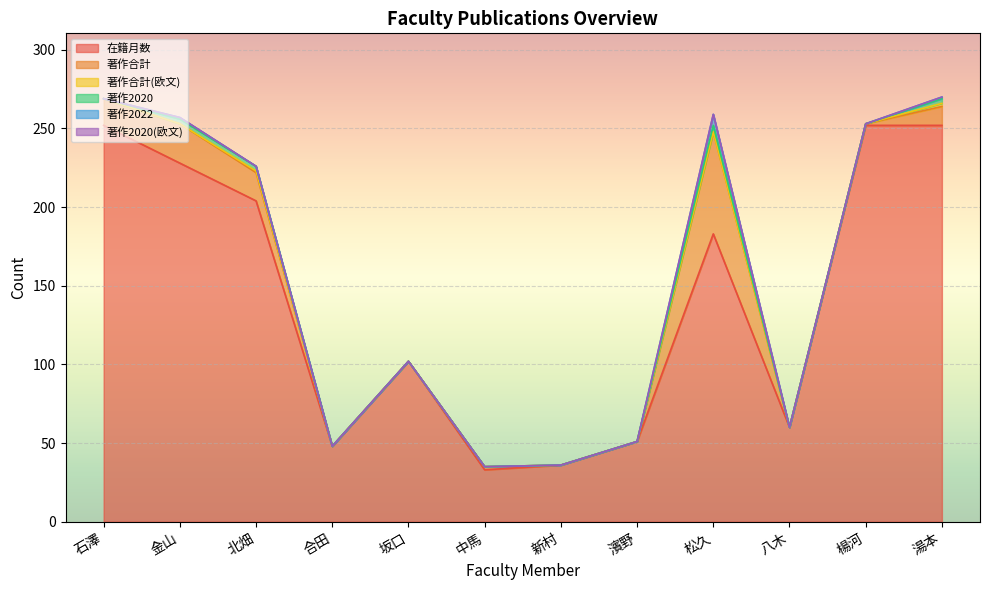

At how many categories does at least one series exceed 219?

4